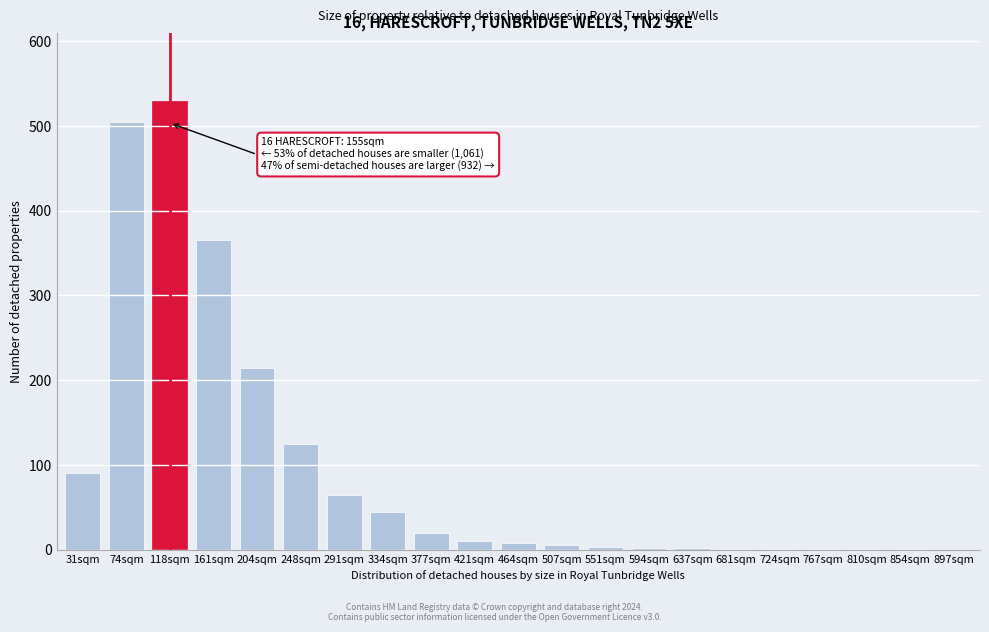

At which label is the value closest to 265?

204sqm